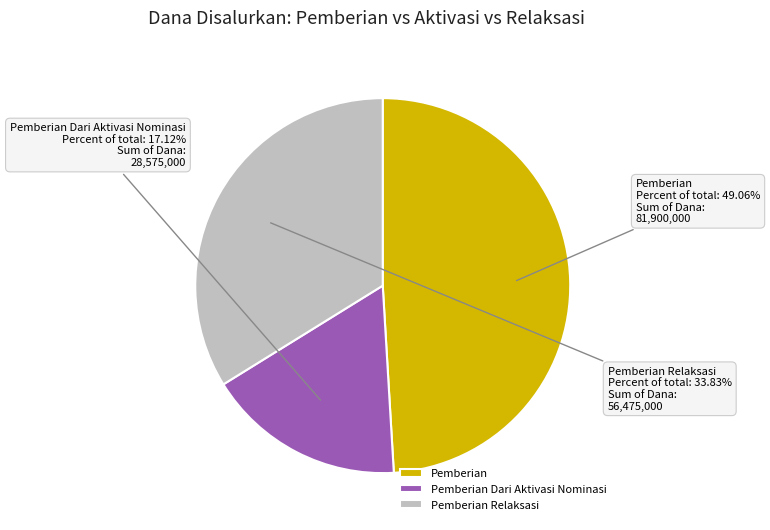

Between Pemberian Dari Aktivasi Nominasi and Pemberian, which is larger?

Pemberian